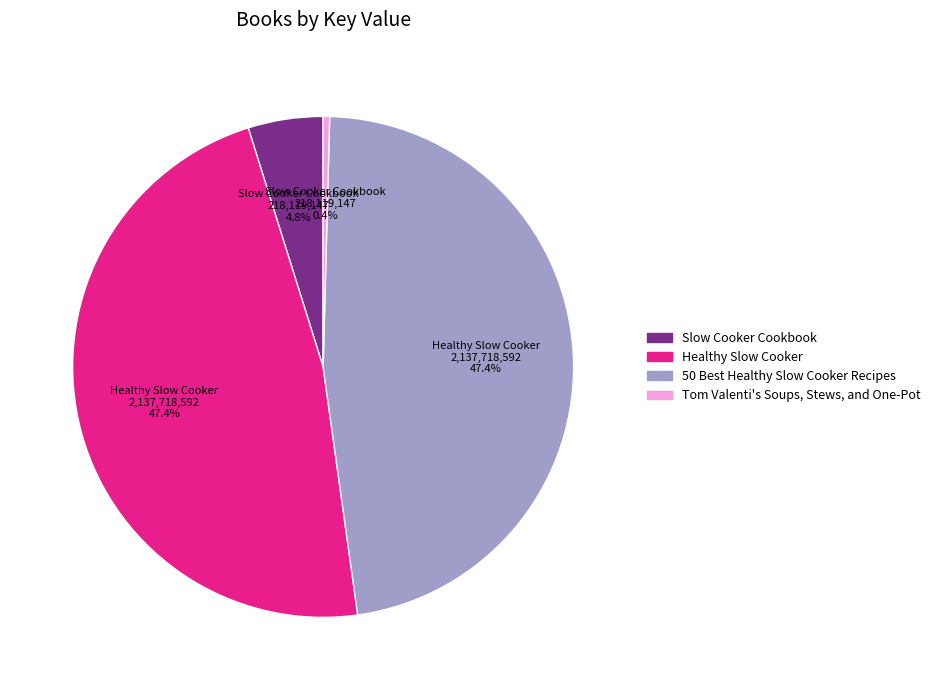

Is it true that Slow Cooker Cookbook is 5% of the pie?

True